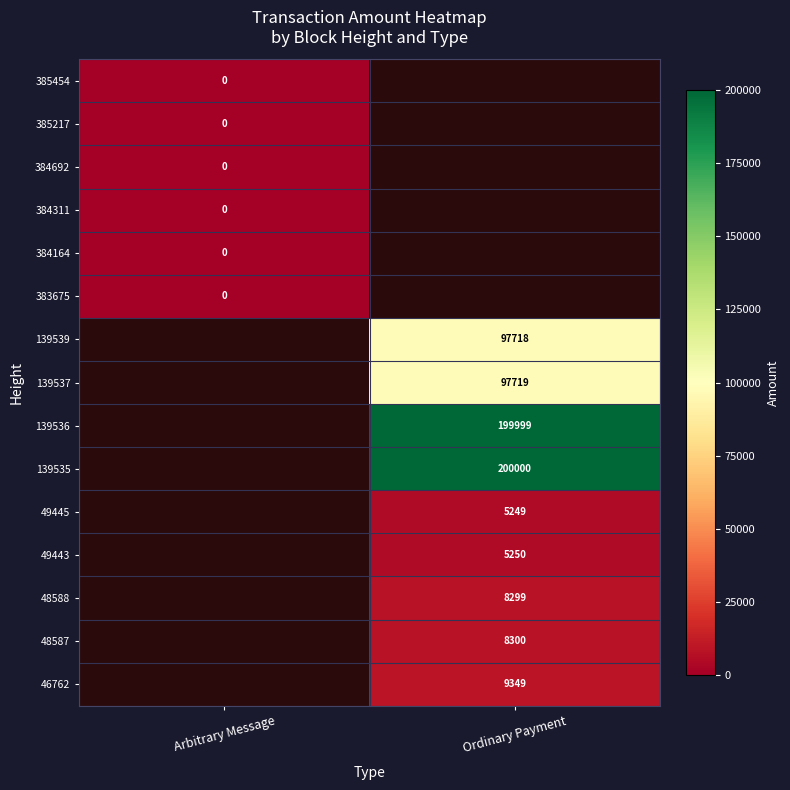

The 48587 series shows 12362.2 at Ordinary Payment. True or false?

False